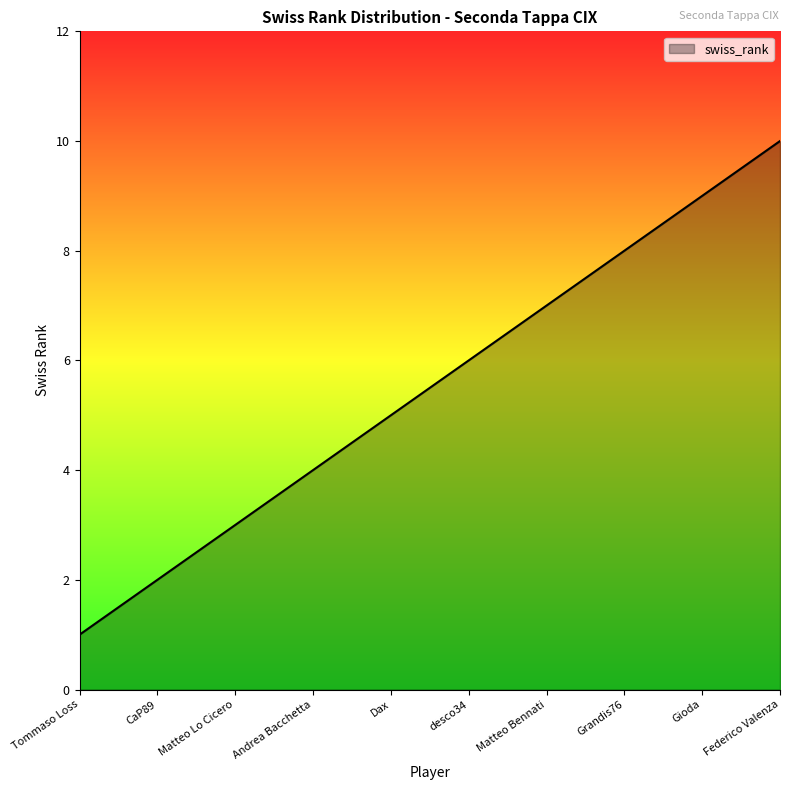

What is the average value?

6